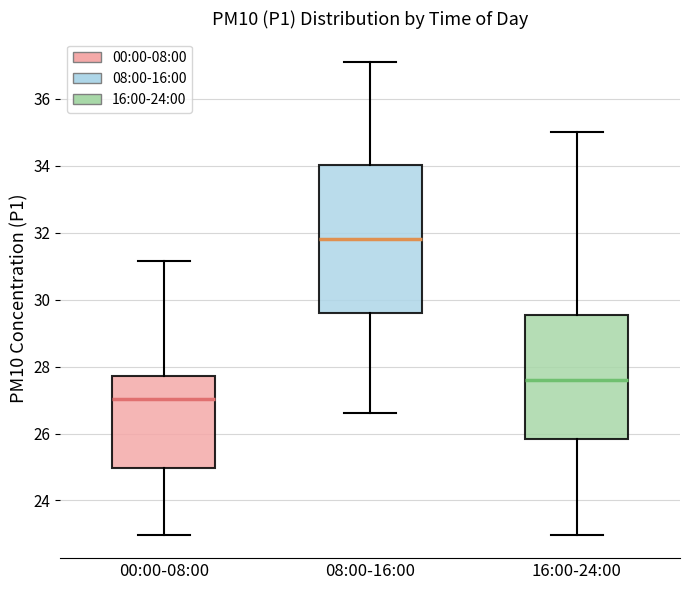

Reading left to right, read every box against the y-axis: the position of its median line, the range the box covers, and the ends of its whiskers. The values are not printed on the chart, so give them approximately, as read against the axis.

00:00-08:00: median 27.0, box 25.0 to 27.8, whiskers 23.0 to 31.2
08:00-16:00: median 31.8, box 29.6 to 34.0, whiskers 26.6 to 37.2
16:00-24:00: median 27.6, box 25.8 to 29.6, whiskers 23.0 to 35.0